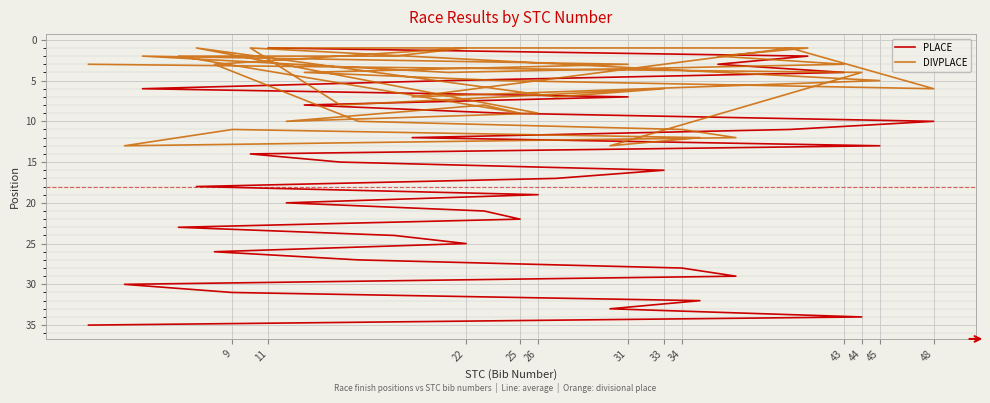

What is the label of the 20th point from the right?

33